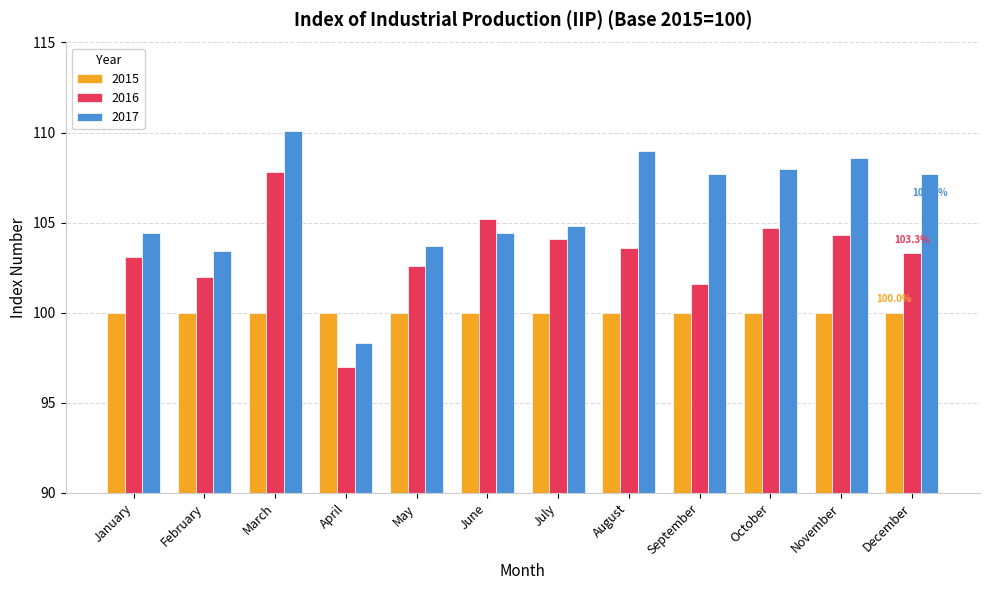

Which series changed the most between May and August?

2017